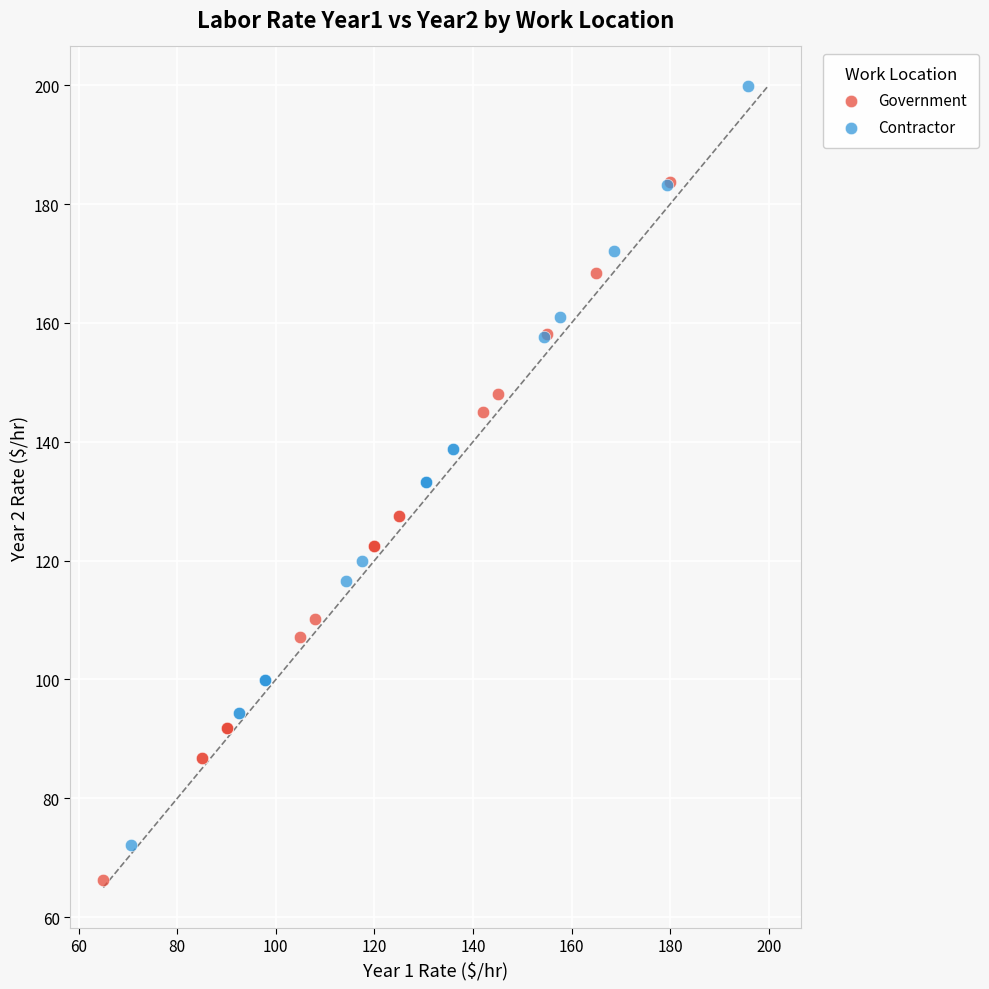

Which series has the largest Y range (max minus min)?

Contractor